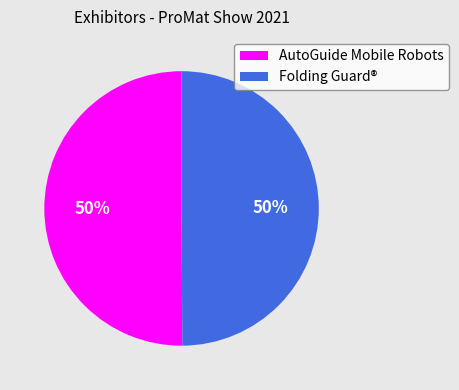

Is it true that Folding Guard® is 50% of the pie?

True